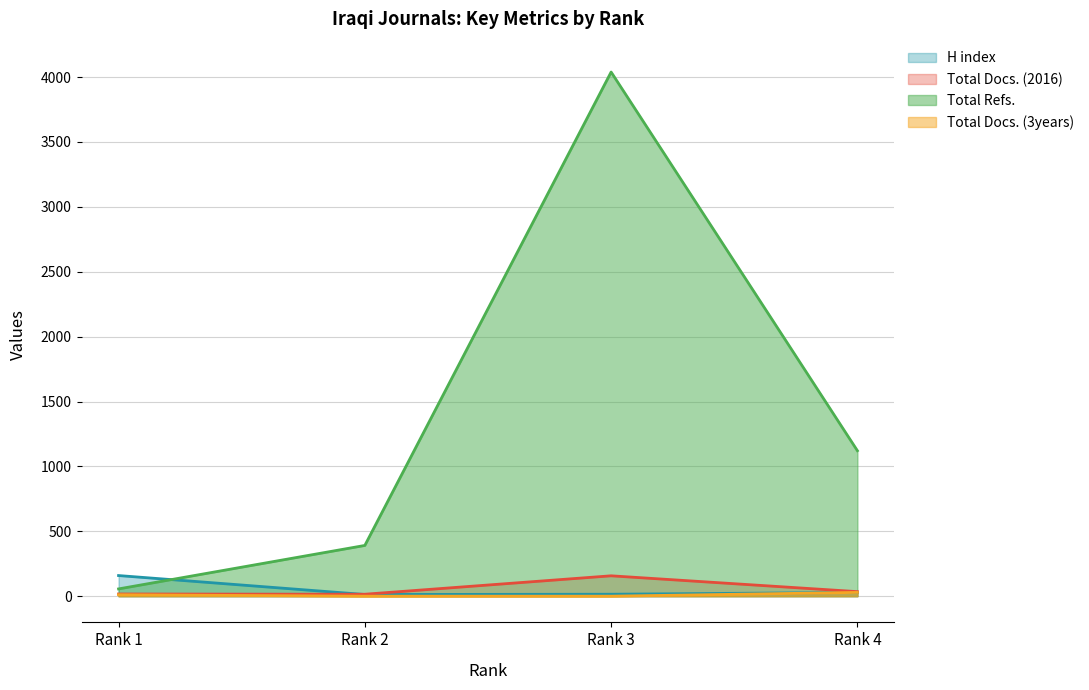

What is the sum of all Total Refs. values?

5607